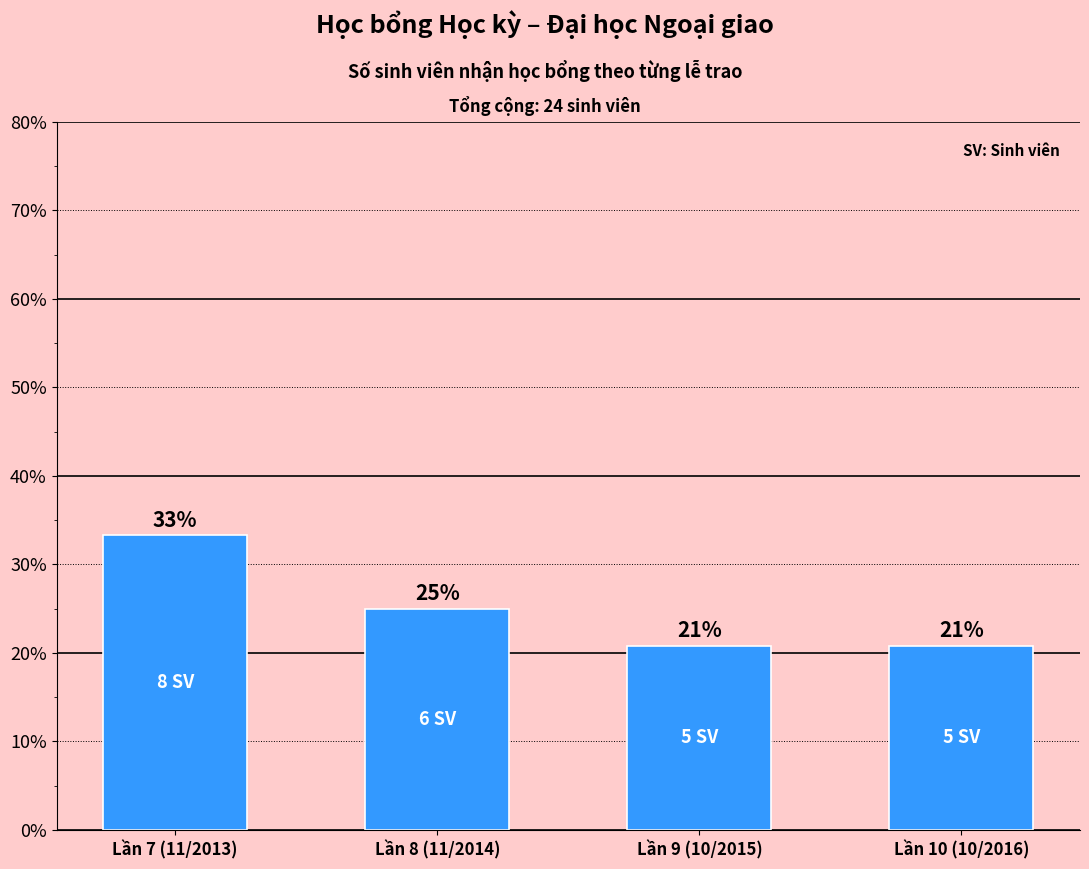

What is the label of the 1st bar from the right?

Lần 10 (10/2016)